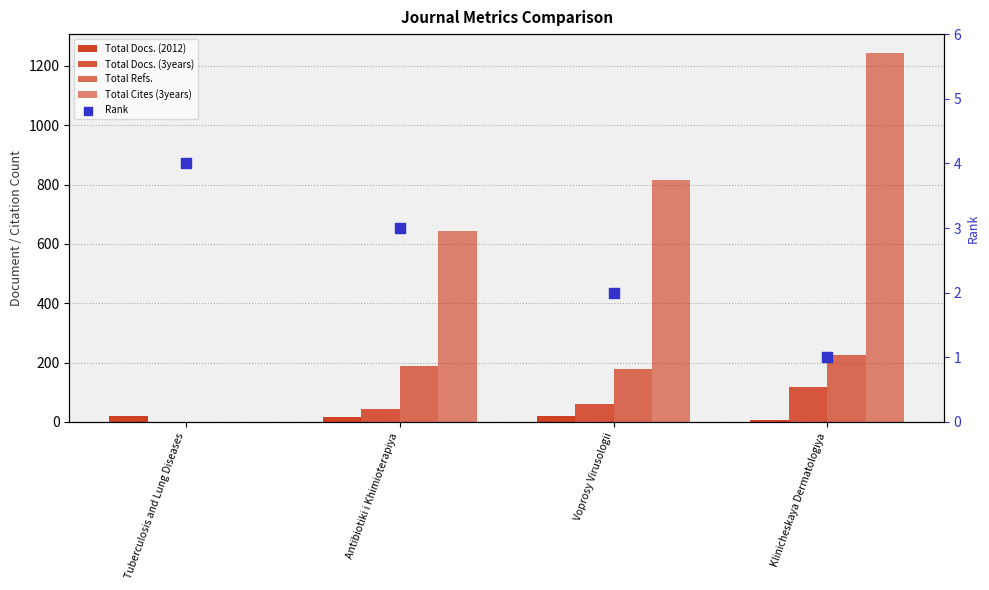

At how many categories does at least one series exceed 760?

2